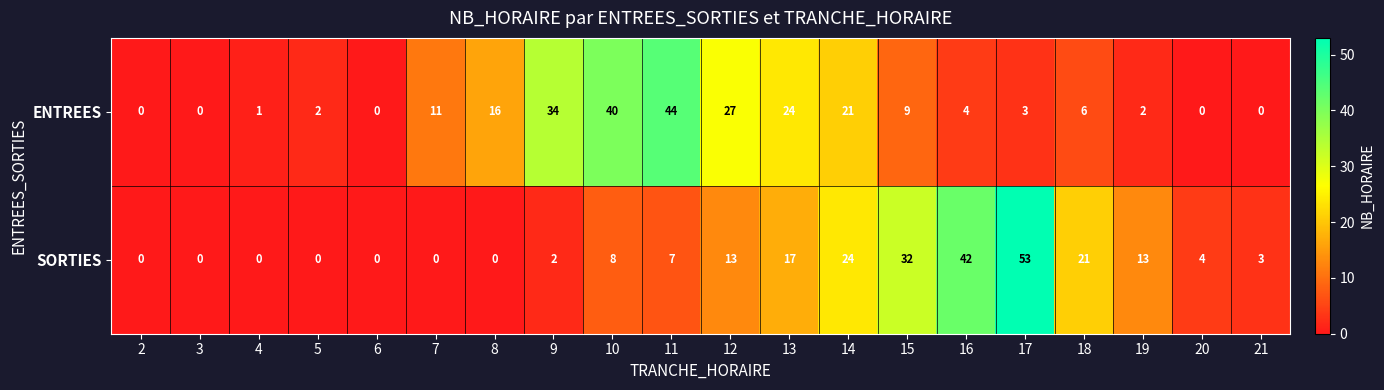

List the series in order of their overall mean, lowest first.

SORTIES, ENTREES